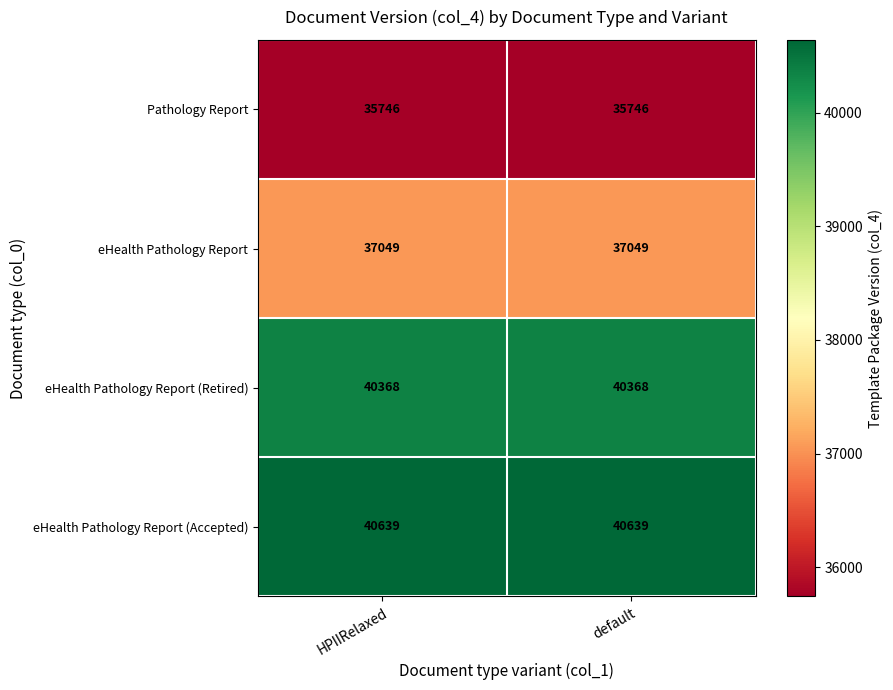

Rank the series at default from lowest to highest value.

Pathology Report, eHealth Pathology Report, eHealth Pathology Report (Retired), eHealth Pathology Report (Accepted)